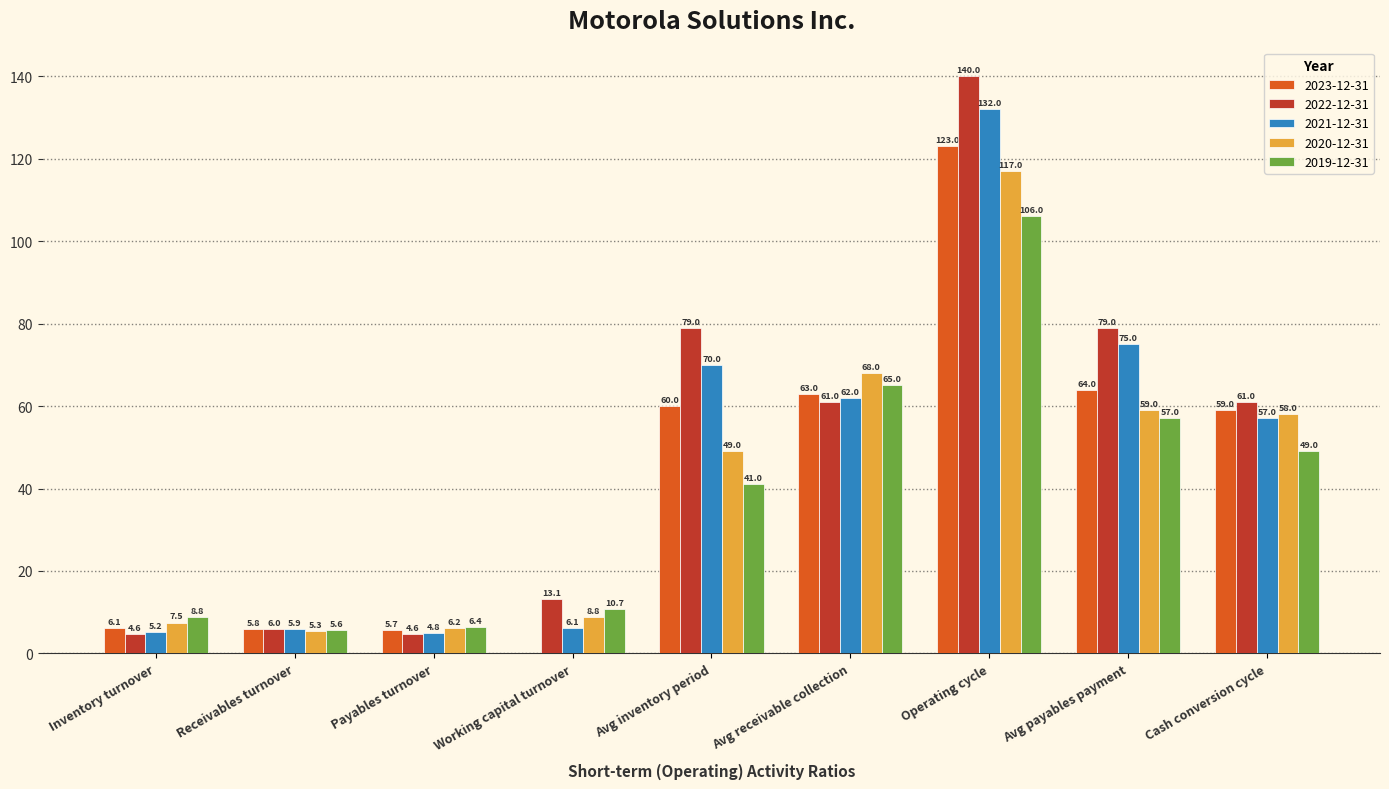

Is it true that 2020-12-31 equals 117.0 at Operating cycle?

True